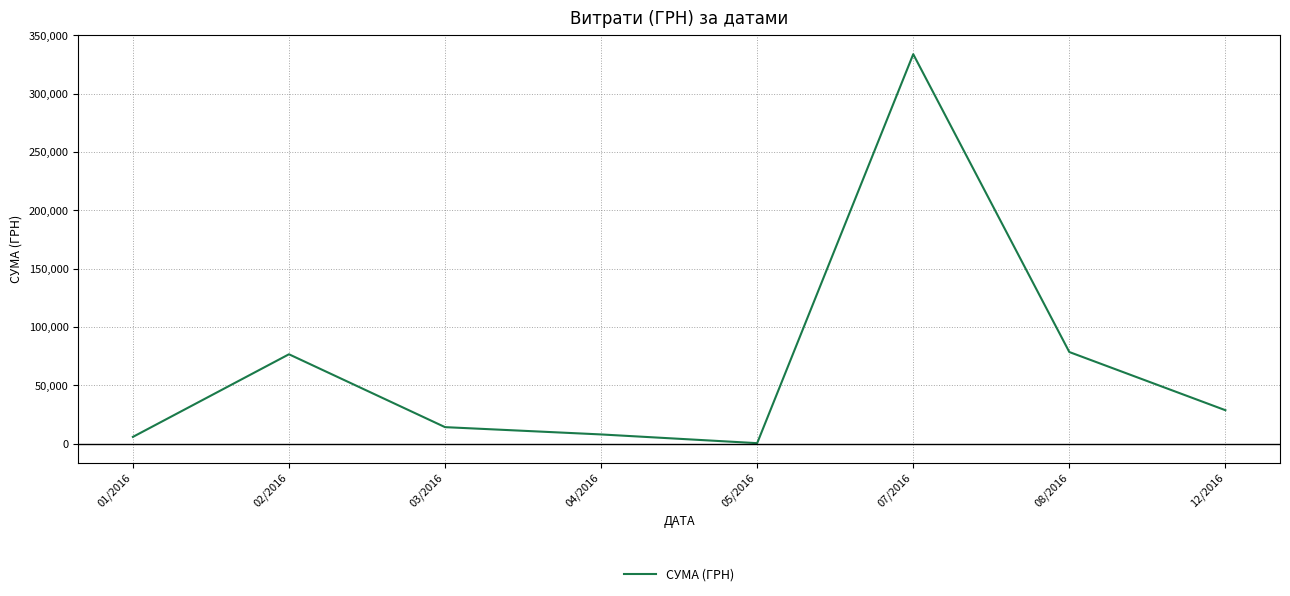

Which label corresponds to the smallest value in the chart?

05/2016